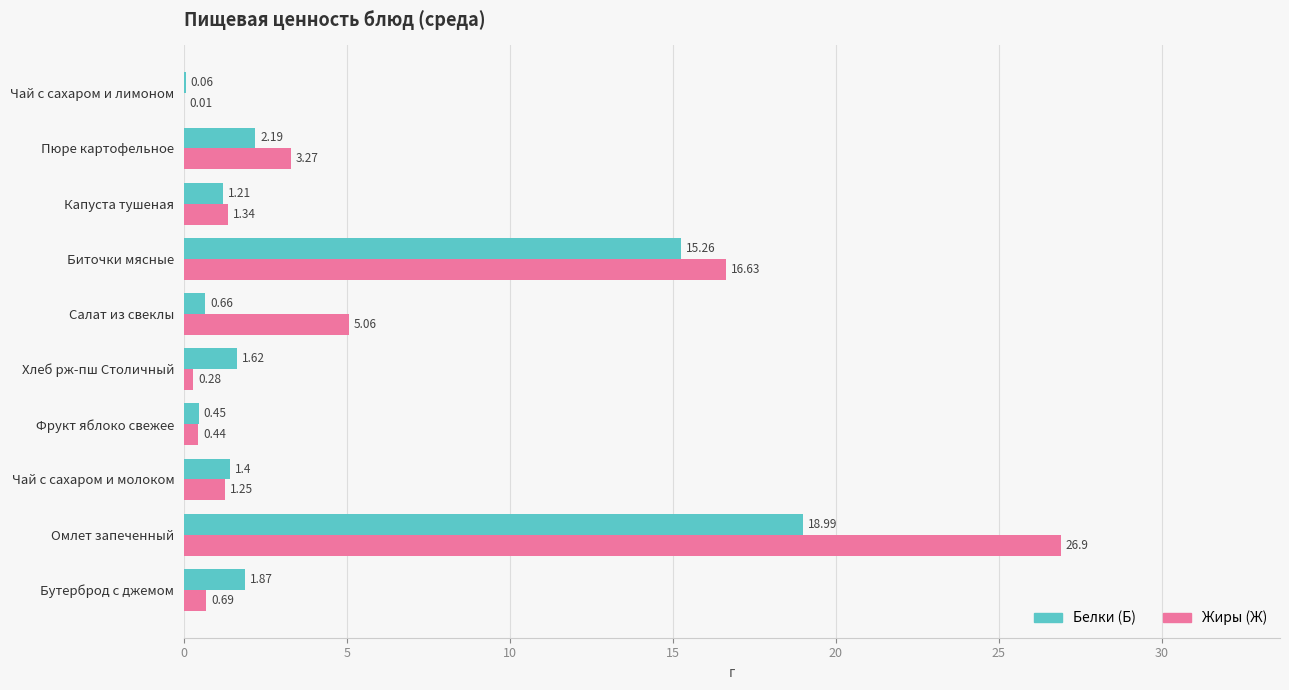

At which category is the sum across all series the highest?

Омлет запеченный